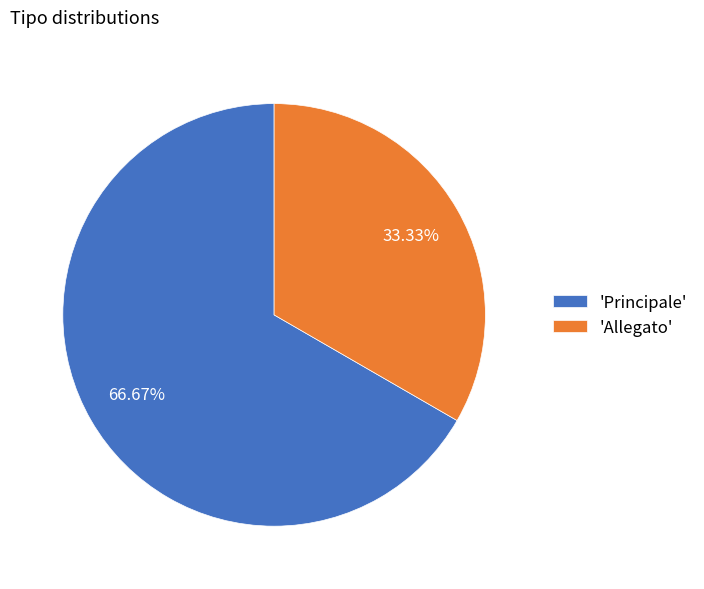

Rank the categories by value from highest to lowest.

'Principale', 'Allegato'